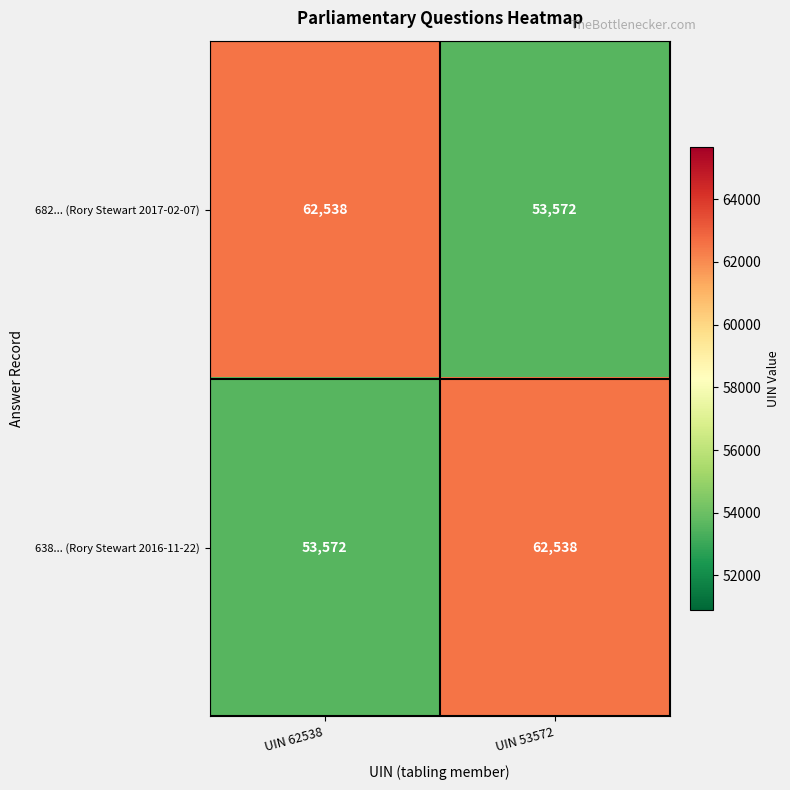

How many data points does each series have?

2